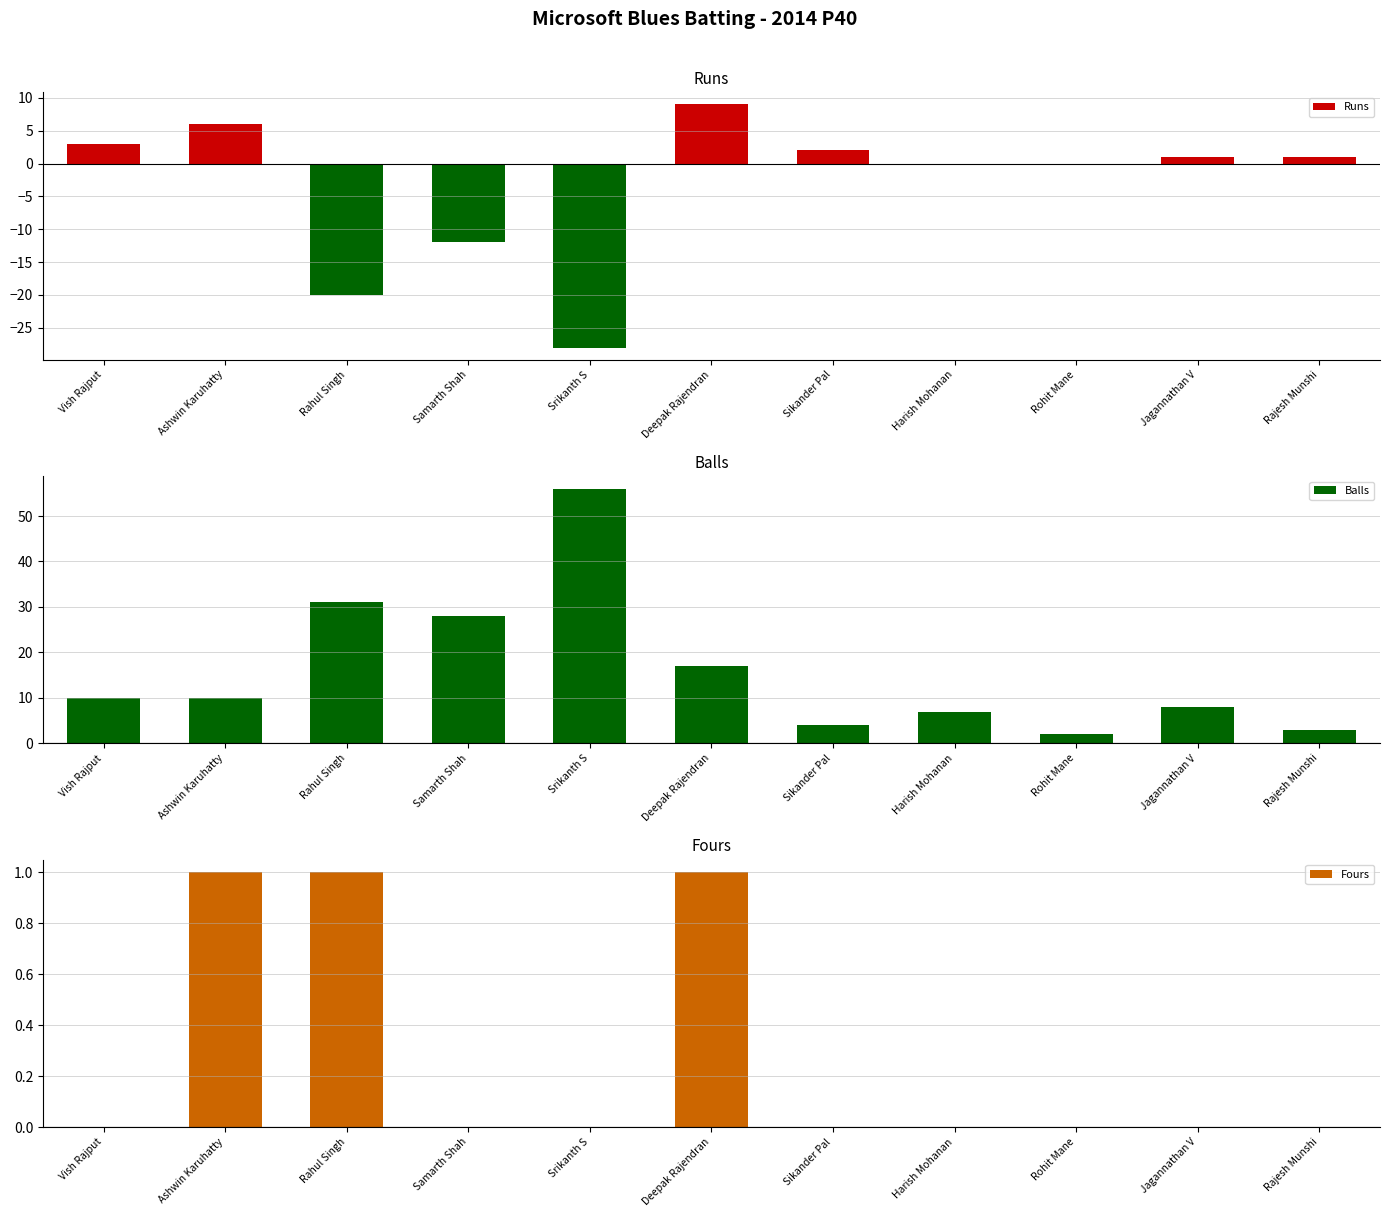

What position from the right is Ashwin Karuhatty?

10